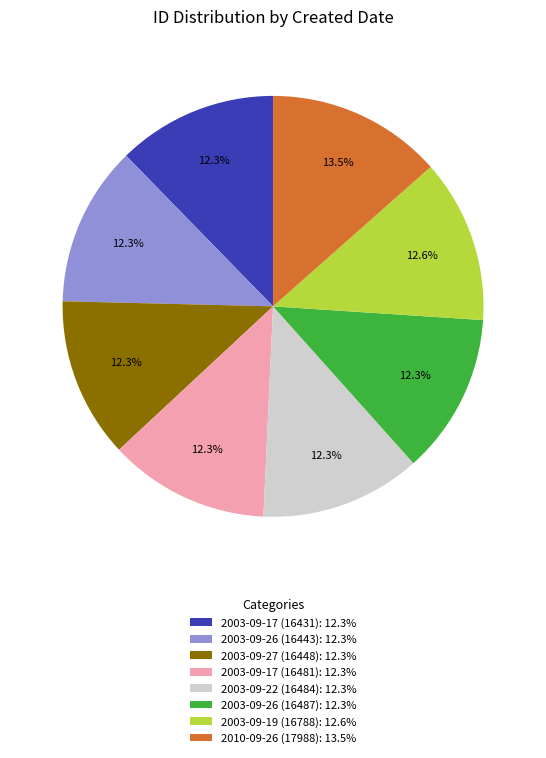

Which category has the biggest portion of the pie?

2010-09-26 (17988): 13.5%